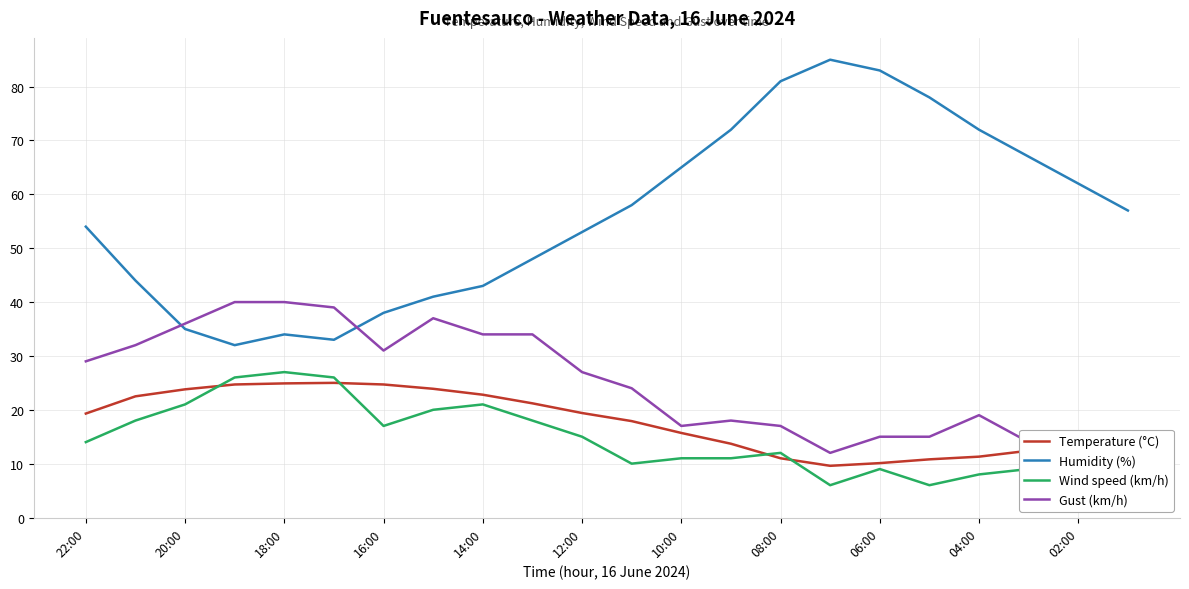

Is it true that Temperature (°C) equals 5.0 at 06:00?

False